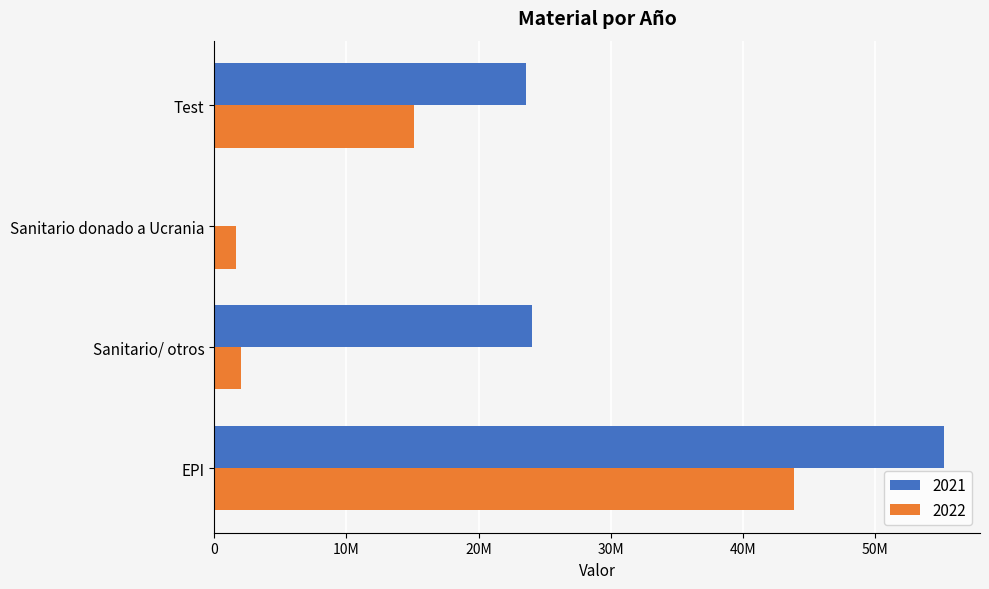

Rank the categories by 2021 value from lowest to highest.

Sanitario donado a Ucrania, Test, Sanitario/ otros, EPI